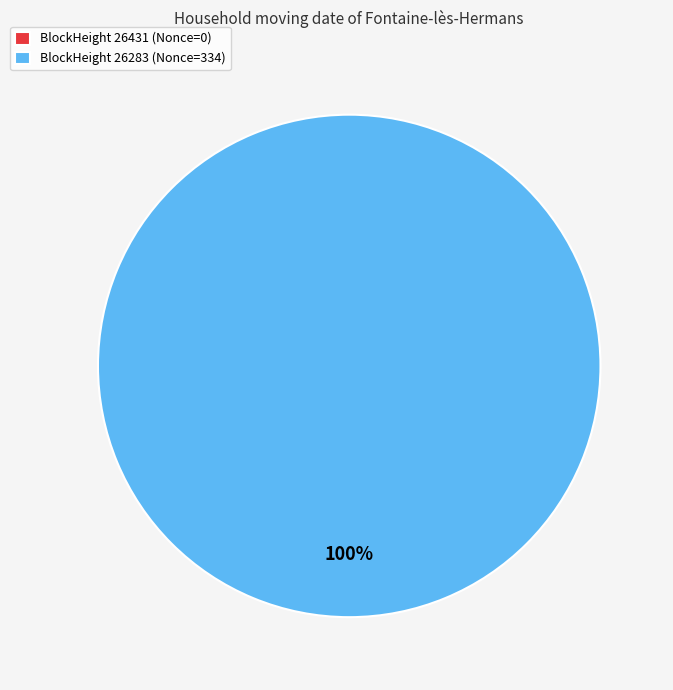

How many segments does this pie chart have?

2